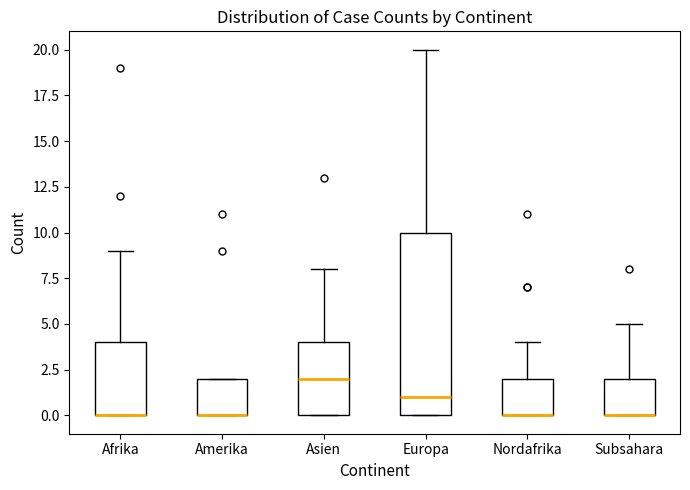

Reading left to right, transcribe this box plot: for each box, give where its median line is, the range the box spans, and where its two whiskers end, as read against the y-axis. The values are not printed on the chart, so give them approximately, as read against the axis.

Afrika: median 0 (drawn on the box's lower edge), box 0 to 4, whiskers 0 to 9
Amerika: median 0 (drawn on the box's lower edge), box 0 to 2, whiskers 0 to 2
Asien: median 2, box 0 to 4, whiskers 0 to 8
Europa: median 1, box 0 to 10, whiskers 0 to 20
Nordafrika: median 0 (drawn on the box's lower edge), box 0 to 2, whiskers 0 to 4
Subsahara: median 0 (drawn on the box's lower edge), box 0 to 2, whiskers 0 to 5